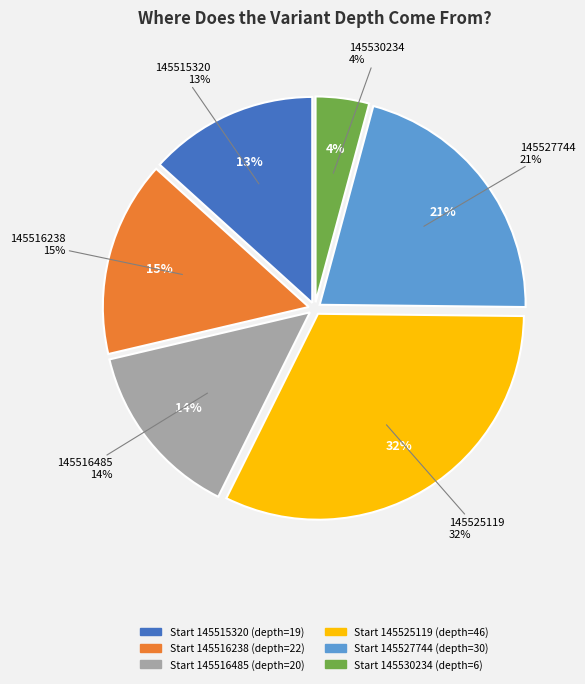

To the nearest percent, what is the difference between the largest and smallest slice percentages?

28%